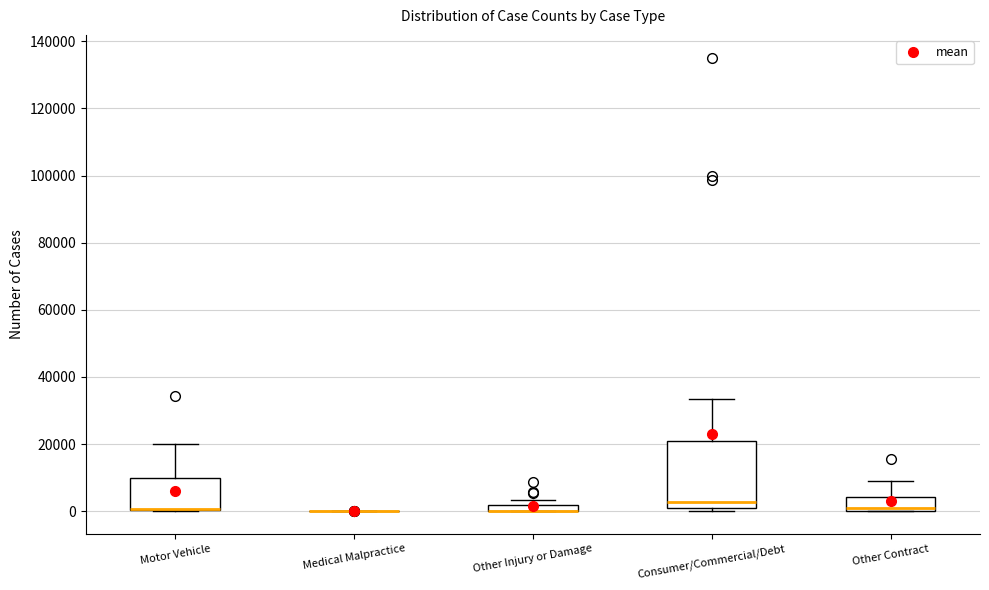

Where does the upper whisker of the box for Consumer/Commercial/Debt end on the y-axis? The values are not printed on the chart, so give them approximately, as read against the axis.

34000